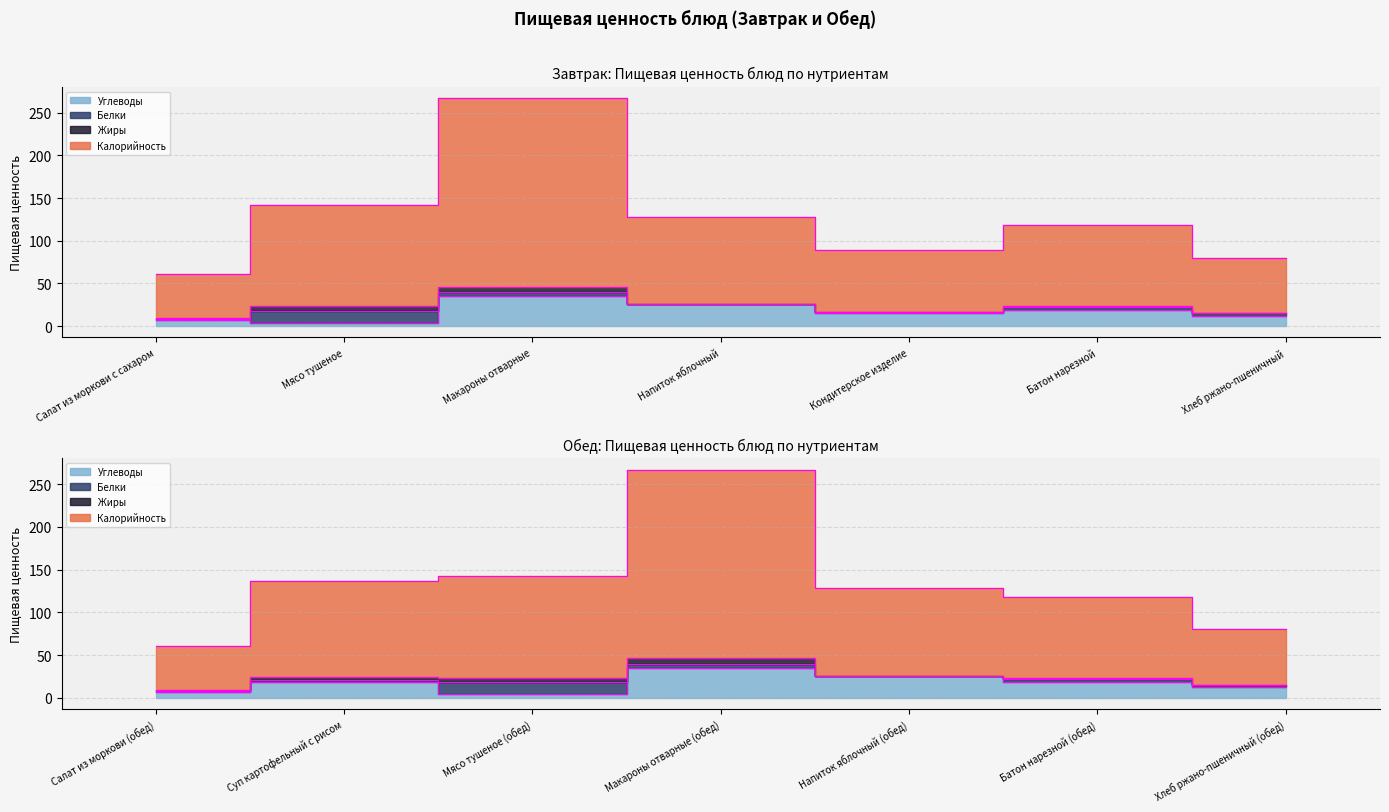

Reading right to left, what are all the values shown in this chart?

Калорийность: Хлеб ржано-пшеничный (обед)=65	Батон нарезной (обед)=95	Напиток яблочный (обед)=102	Макароны отварные (обед)=221	Мясо тушеное (обед)=119	Суп картофельный с рисом=113	Салат из моркови (обед)=52	Хлеб ржано-пшеничный=65	Батон нарезной=95	Кондитерское изделие=72	Напиток яблочный=102	Макароны отварные=221	Мясо тушеное=119	Салат из моркови с сахаром=52
Белки: Хлеб ржано-пшеничный (обед)=3	Батон нарезной (обед)=3	Напиток яблочный (обед)=0	Макароны отварные (обед)=5	Мясо тушеное (обед)=14	Суп картофельный с рисом=3	Салат из моркови (обед)=1	Хлеб ржано-пшеничный=3	Батон нарезной=3	Кондитерское изделие=1	Напиток яблочный=0	Макароны отварные=5	Мясо тушеное=14	Салат из моркови с сахаром=1
Жиры: Хлеб ржано-пшеничный (обед)=0	Батон нарезной (обед)=1	Напиток яблочный (обед)=0	Макароны отварные (обед)=6	Мясо тушеное (обед)=5	Суп картофельный с рисом=3	Салат из моркови (обед)=1	Хлеб ржано-пшеничный=0	Батон нарезной=1	Кондитерское изделие=1	Напиток яблочный=0	Макароны отварные=6	Мясо тушеное=5	Салат из моркови с сахаром=1
Углеводы: Хлеб ржано-пшеничный (обед)=12	Батон нарезной (обед)=19	Напиток яблочный (обед)=26	Макароны отварные (обед)=35	Мясо тушеное (обед)=4	Суп картофельный с рисом=18	Салат из моркови (обед)=7	Хлеб ржано-пшеничный=12	Батон нарезной=19	Кондитерское изделие=15	Напиток яблочный=26	Макароны отварные=35	Мясо тушеное=4	Салат из моркови с сахаром=7